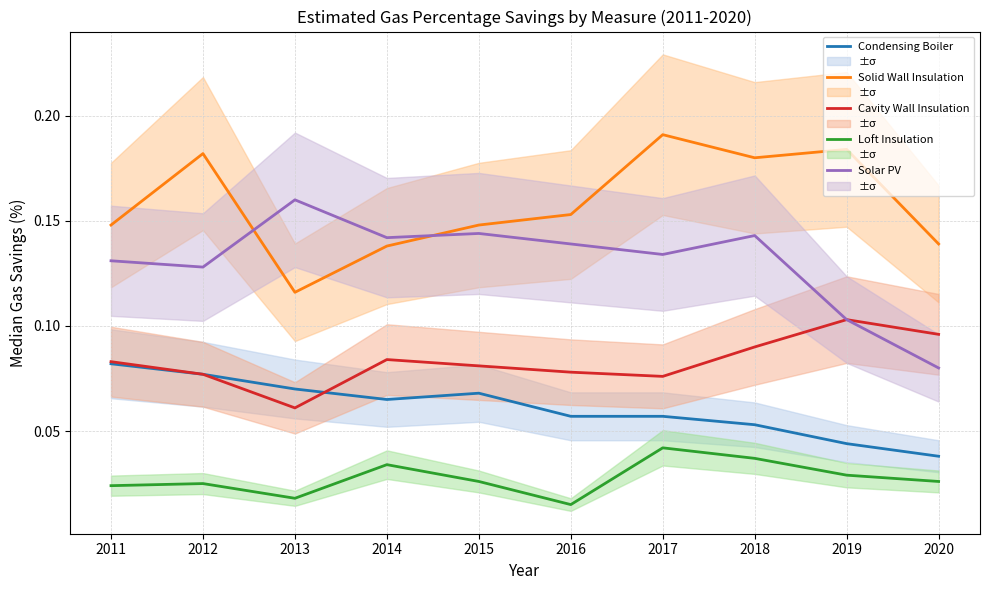

At which label does Solid Wall Insulation reach its minimum?

2013